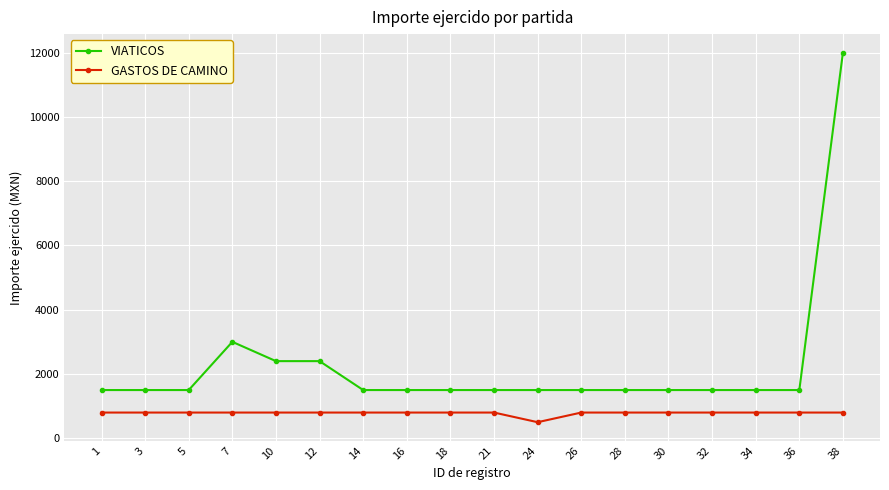

What are all the series names shown in the legend?

VIATICOS, GASTOS DE CAMINO